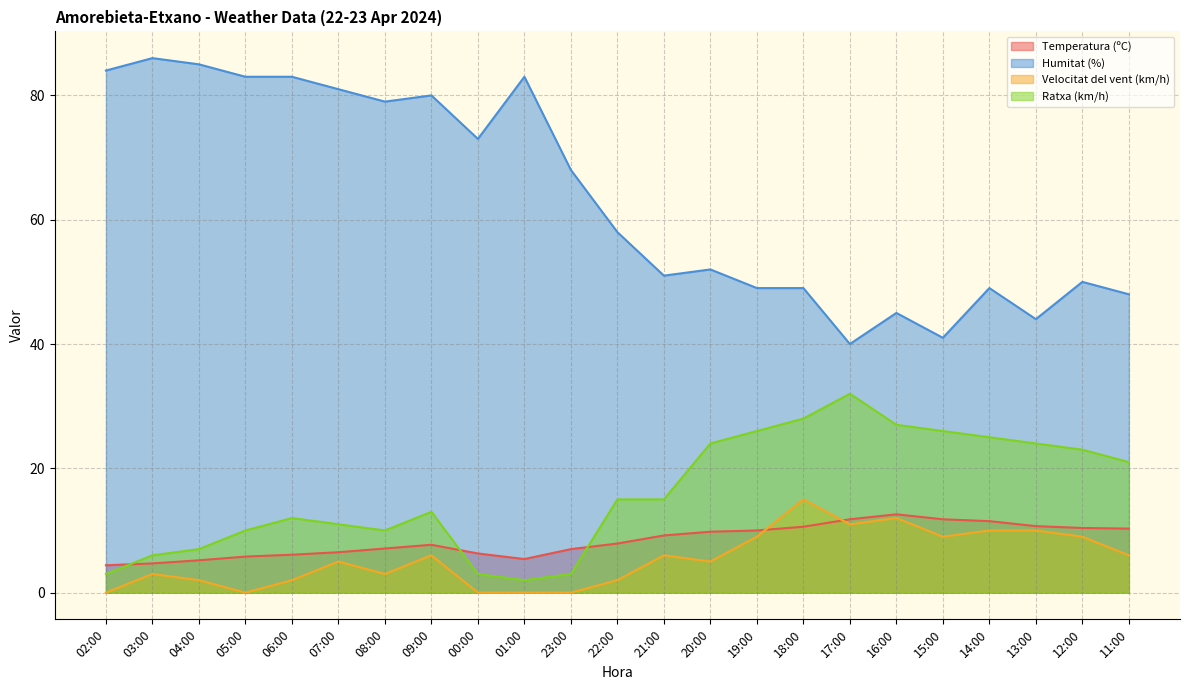

True or false: Humitat (%) and Ratxa (km/h) cross at least once.

False